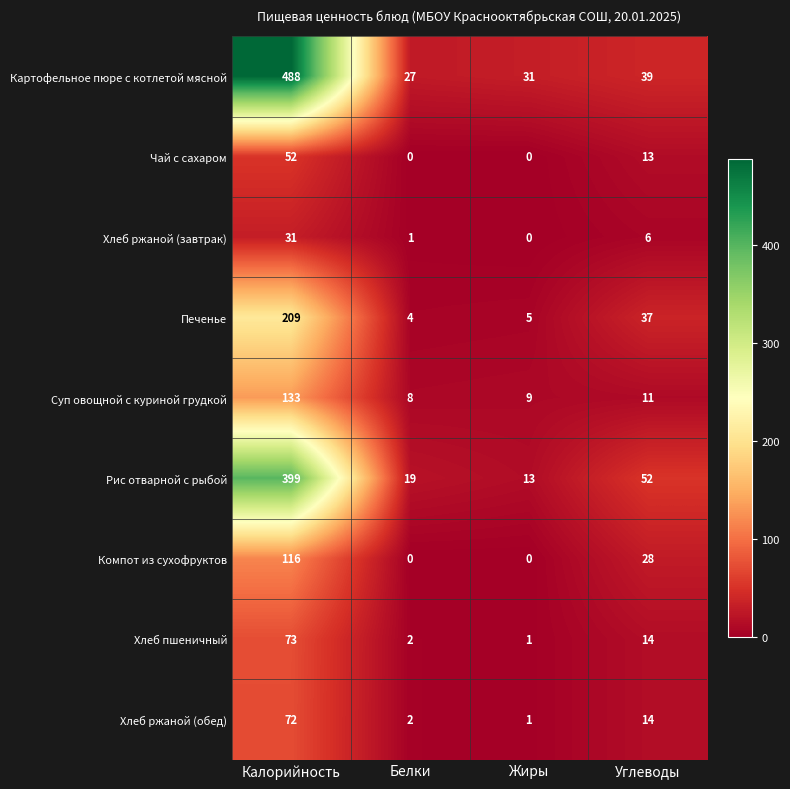

Which series has the largest range (max minus min)?

Картофельное пюре с котлетой мясной